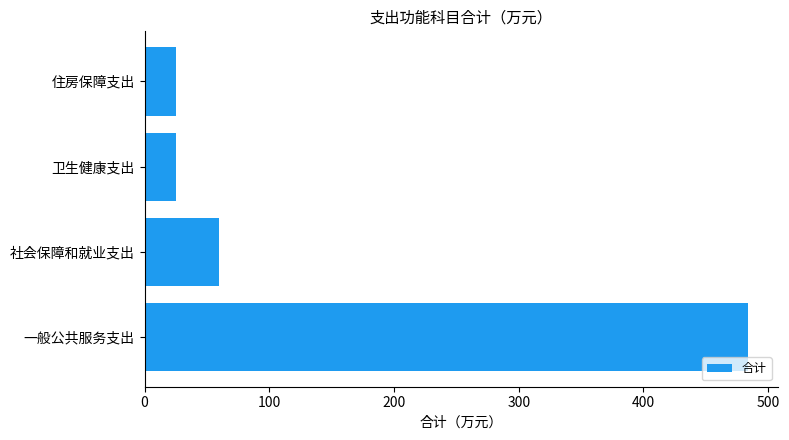

What is the difference between the values at 住房保障支出 and 一般公共服务支出?

458.1